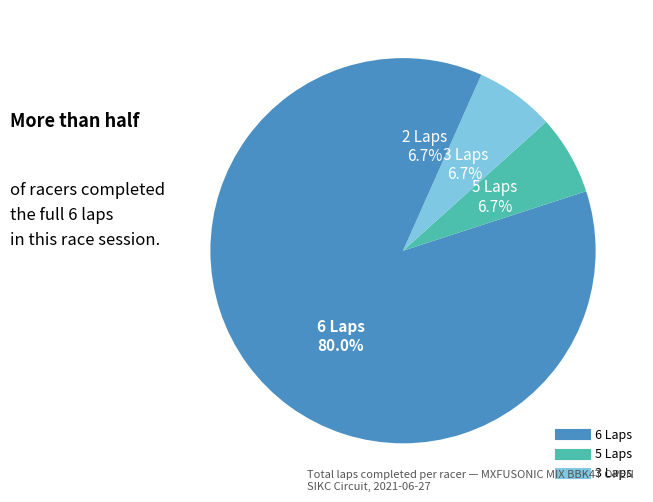

Count the number of slices in the pie.

4